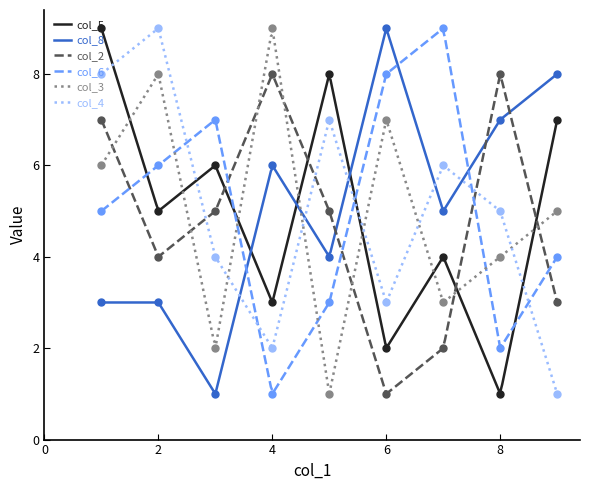

What is the value of the col_2 point at the 5th from the left?

5